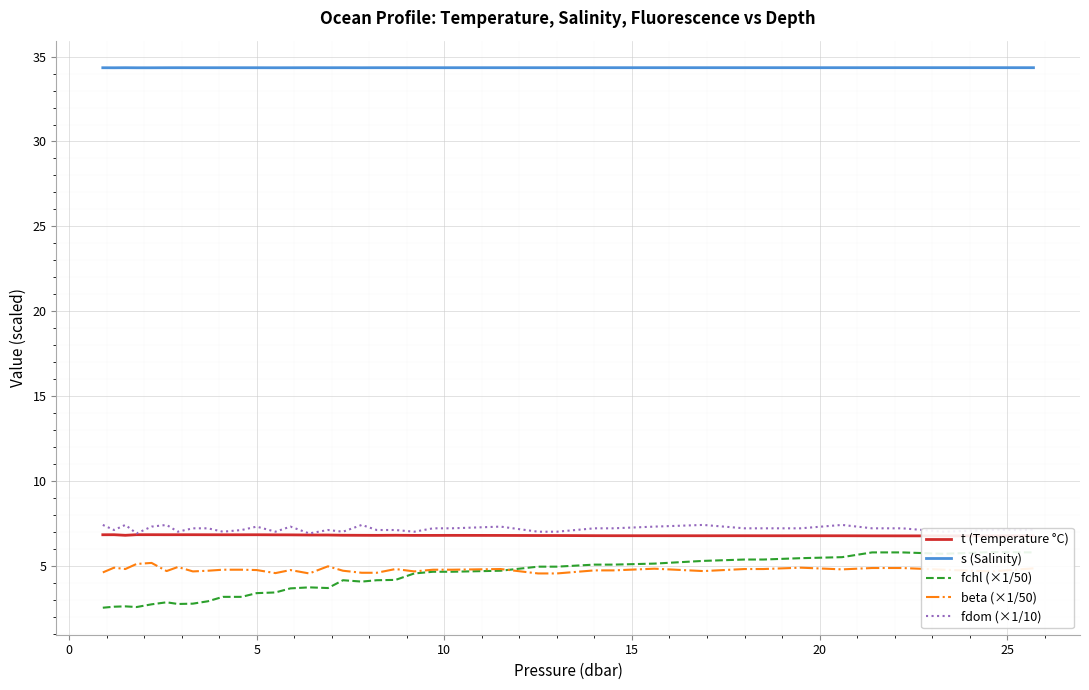

How many lines are shown in the chart?

5